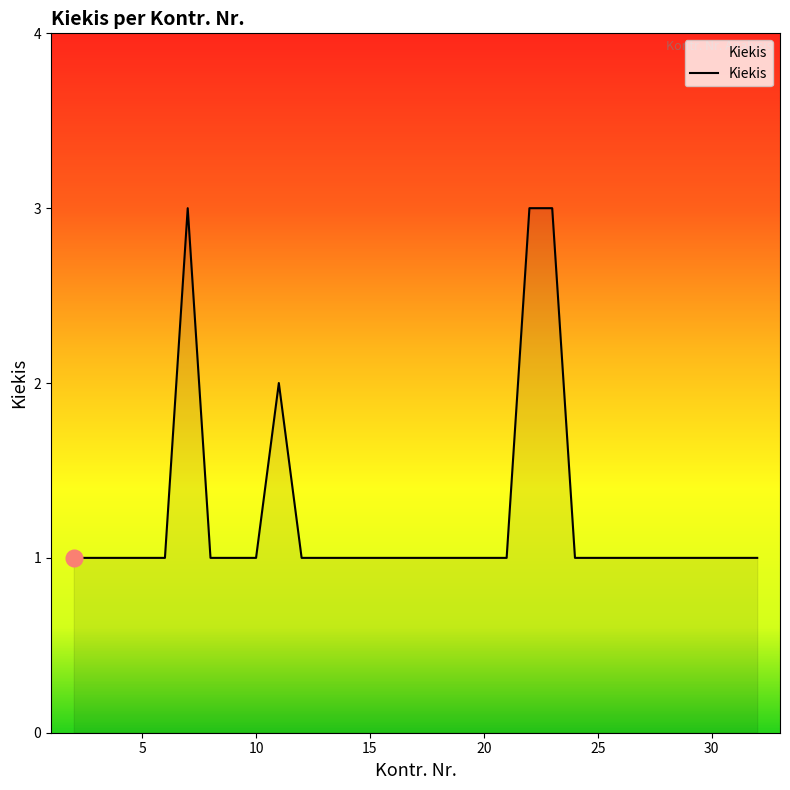

Reading left to right, list all the values displayed in this chart.

1	1	1	1	1	3	1	1	1	2	1	1	1	1	1	1	1	1	1	1	3	3	1	1	1	1	1	1	1	1	1